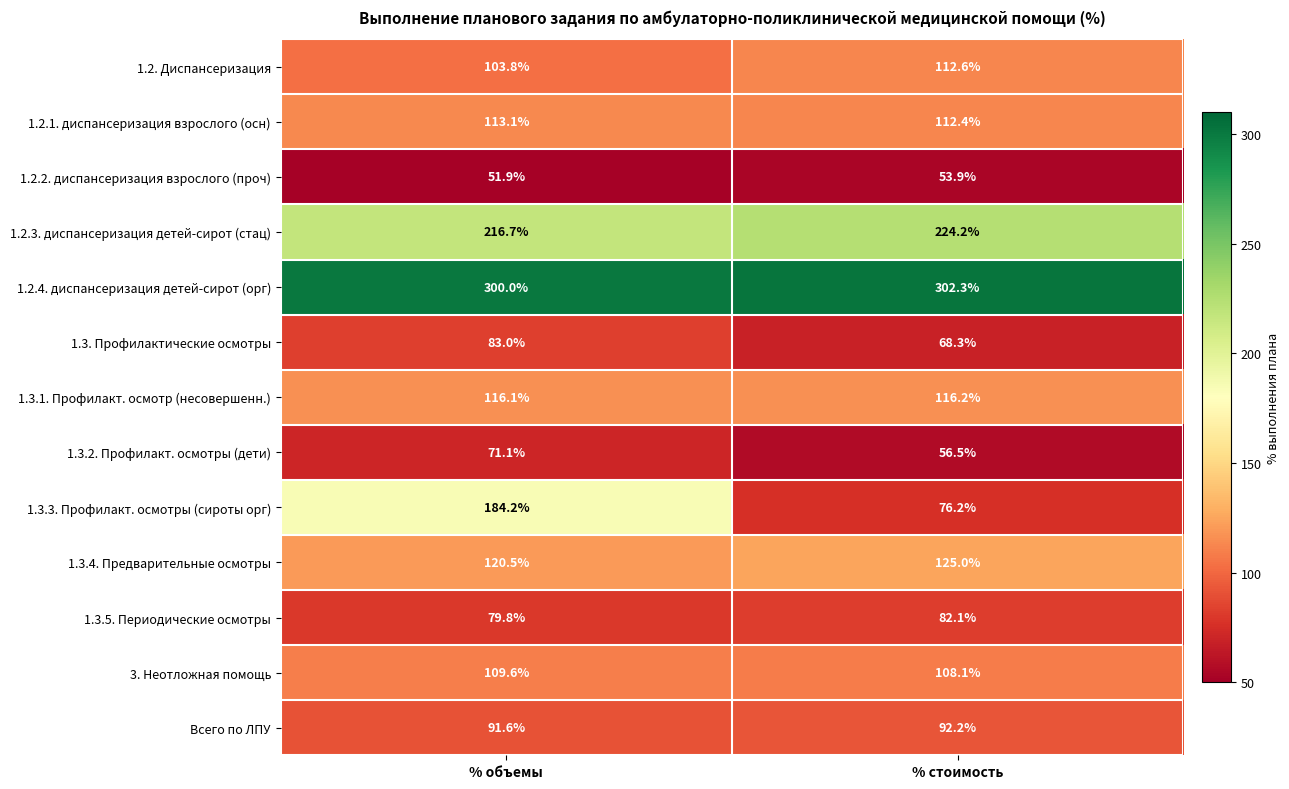

What is the difference between the 1.3.5. Периодические осмотры values at % стоимость and % объемы?

2.3